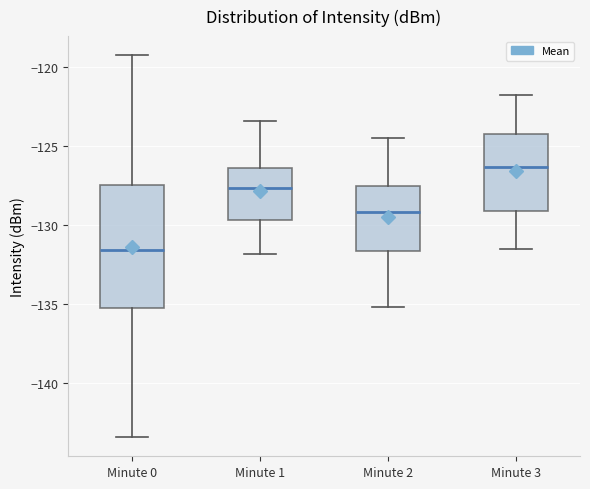

Which box's median line is the lowest?

Minute 0